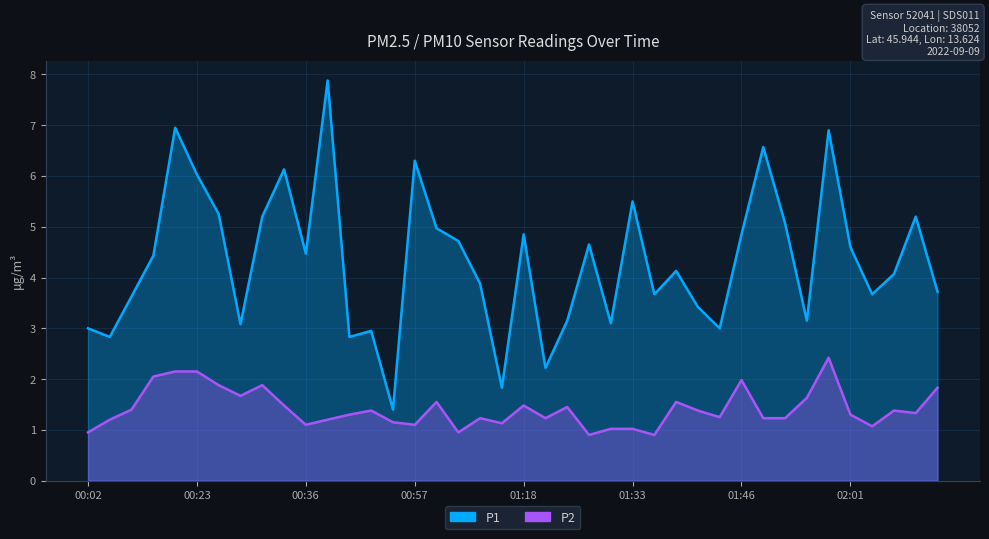

What is the highest value of the P2 series?

2.4